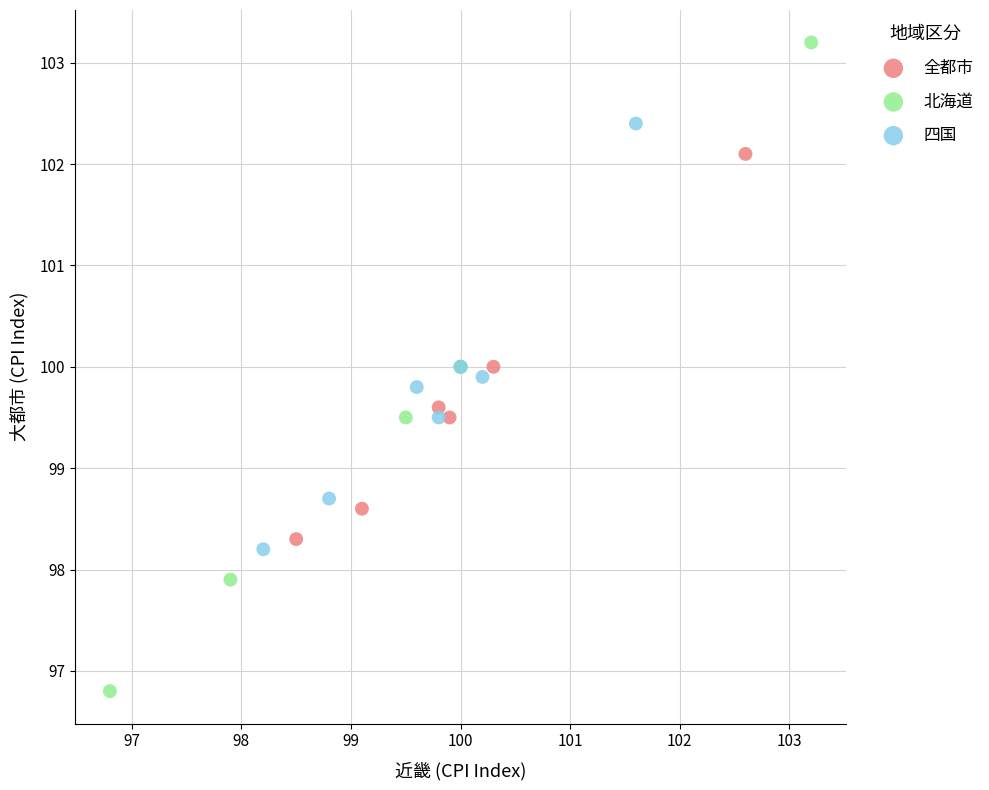

What are all the series names shown in the legend?

全都市, 北海道, 四国